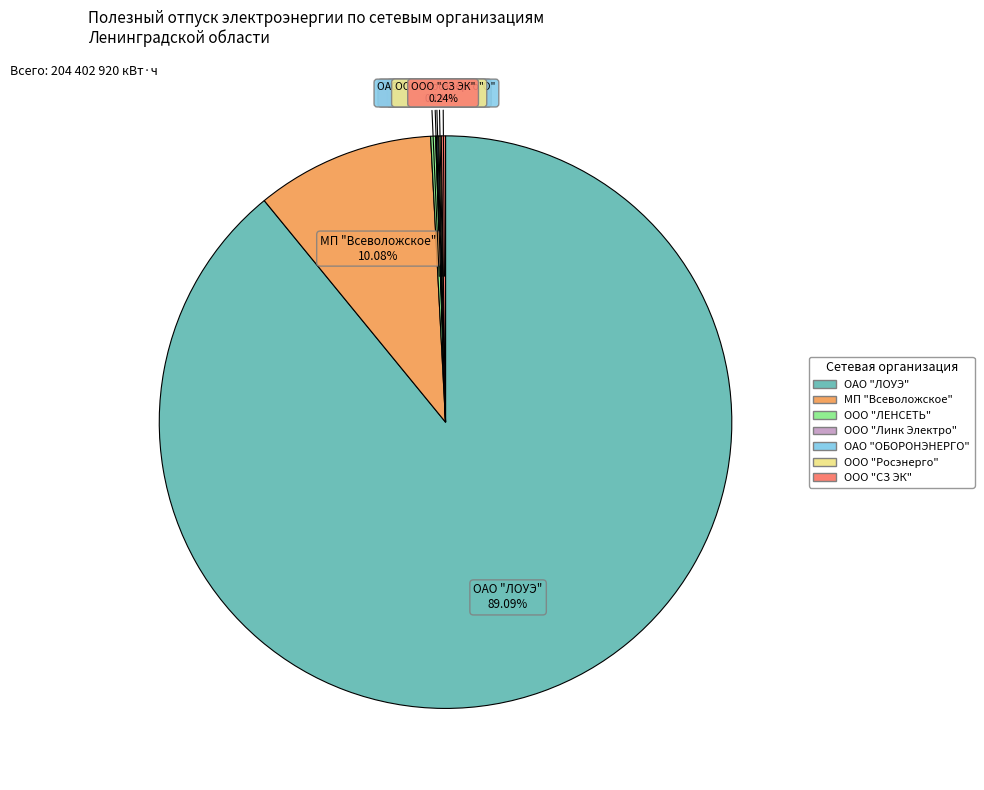

Does any single category account for the majority?

Yes